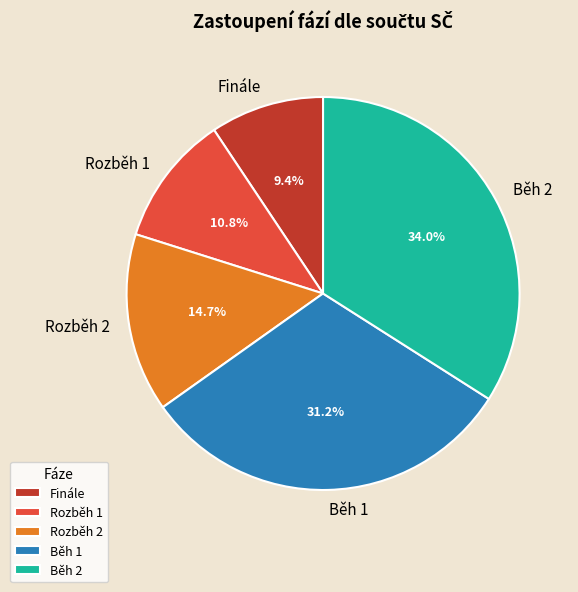

Combined, do Běh 1 and Rozběh 1 account for over 50%?

No